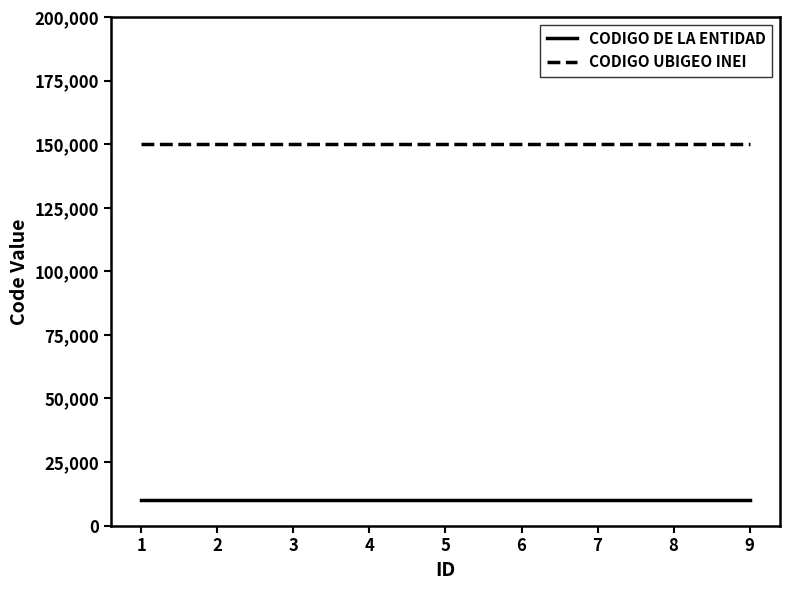

What is the maximum value shown in the chart?

150122